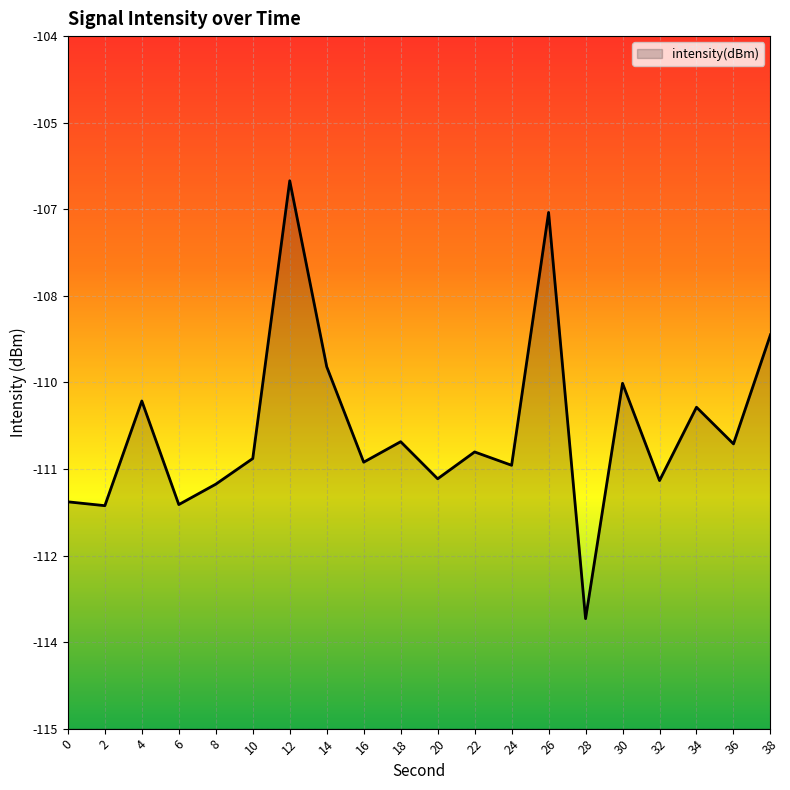

Rank the categories by value from lowest to highest.

28, 2, 6, 0, 8, 32, 20, 24, 16, 10, 22, 36, 18, 34, 4, 30, 14, 38, 26, 12